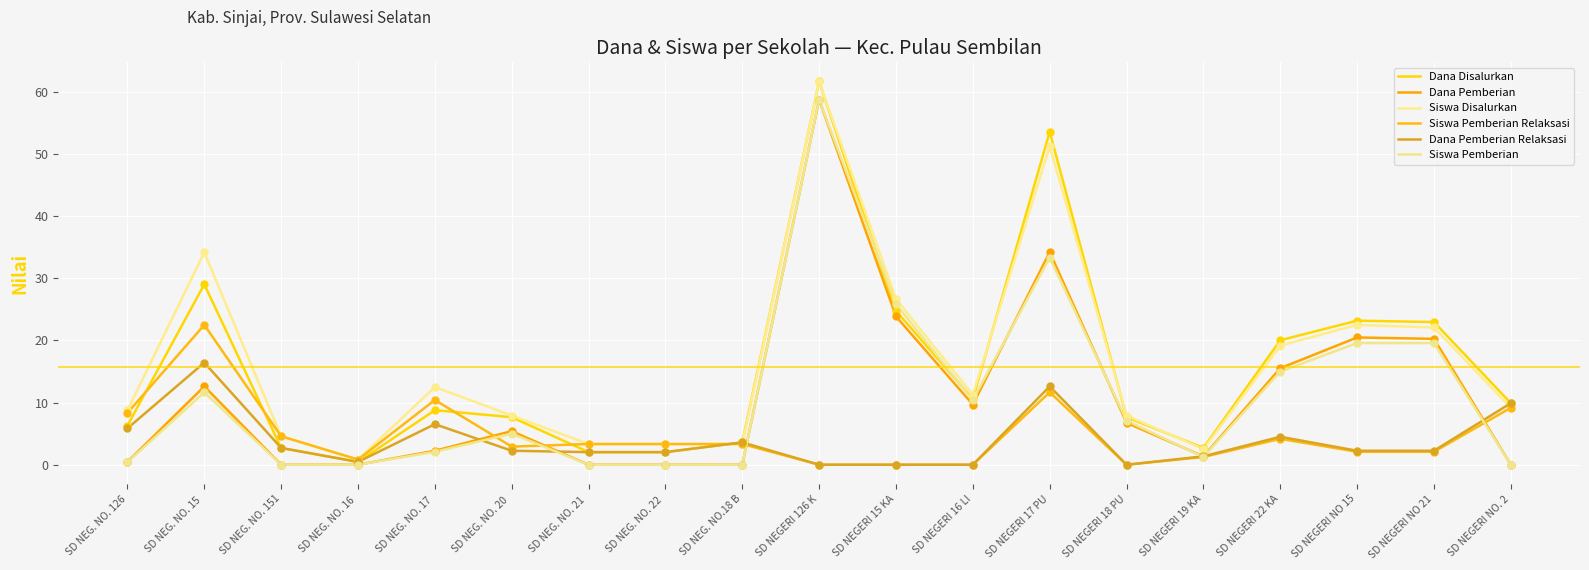

How many lines are shown in the chart?

6